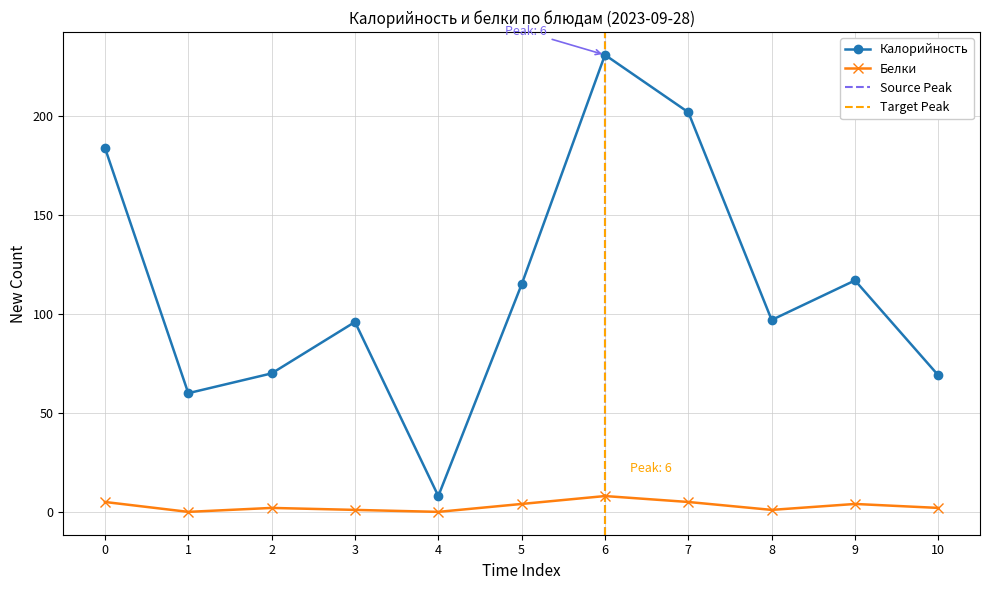

True or false: Калорийность has more than 2 points higher than both neighbors.

True